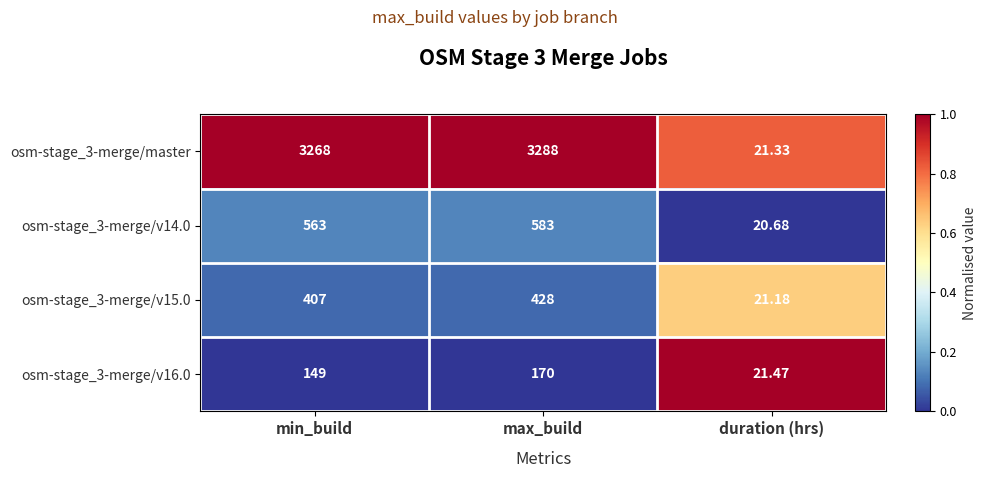

Which category has the highest value in the osm-stage_3-merge/v16.0 series?

max_build